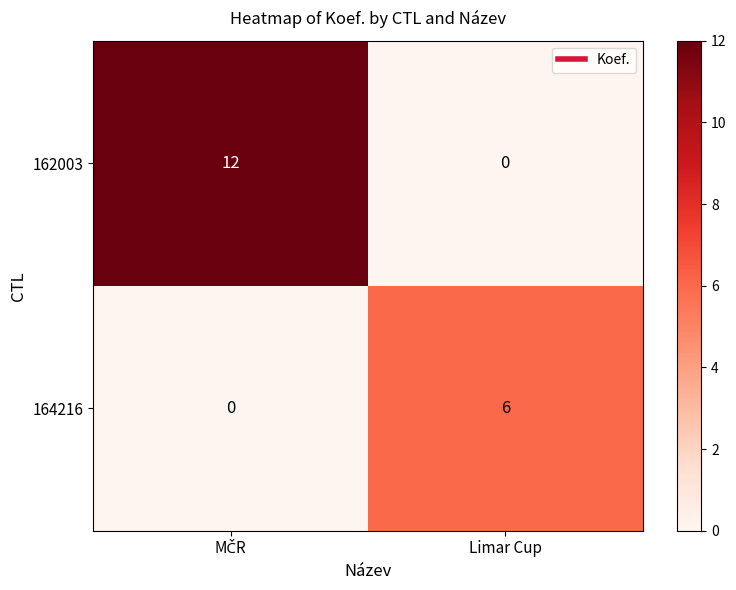

What is the spread (max minus min) of values at Limar Cup?

6